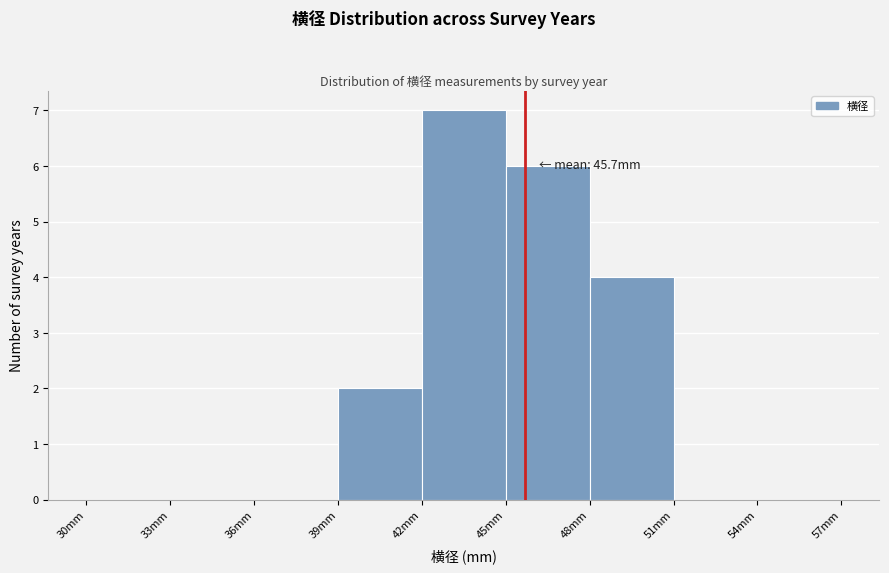

Over which range of the x-axis is the bar tallest?

42 to 45